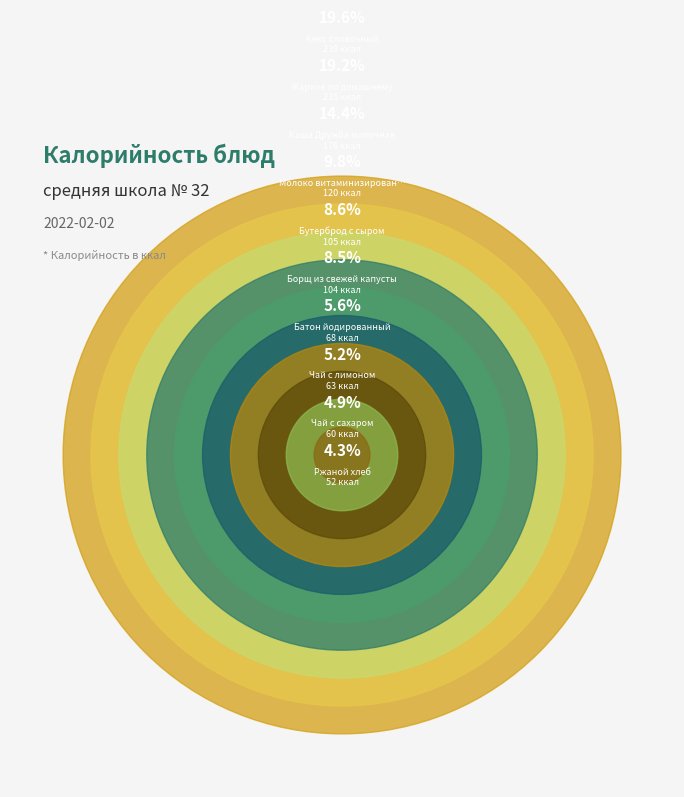

Count the number of slices in the pie.

10